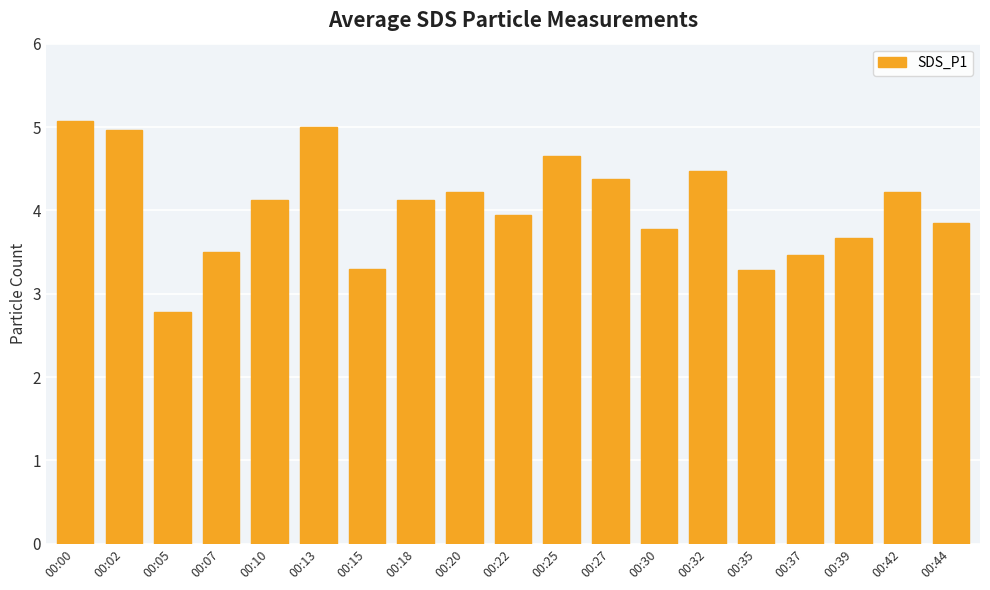

What is the maximum value shown in the chart?

5.1